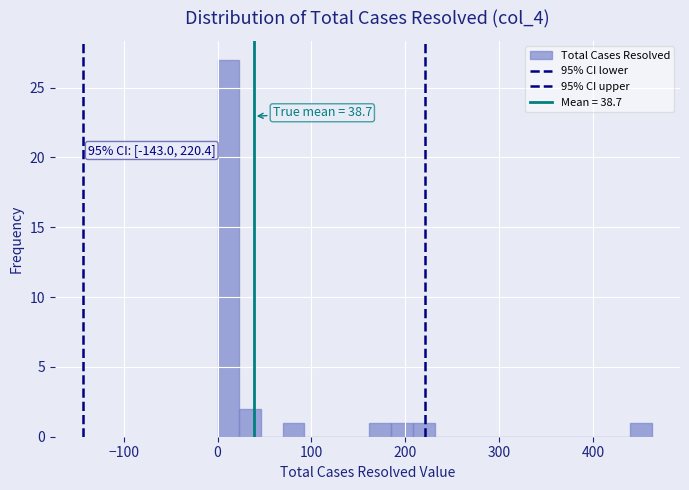

Around what value on the x-axis is the tallest bar? Give the approximate position of its centre, as read against the axis.

10